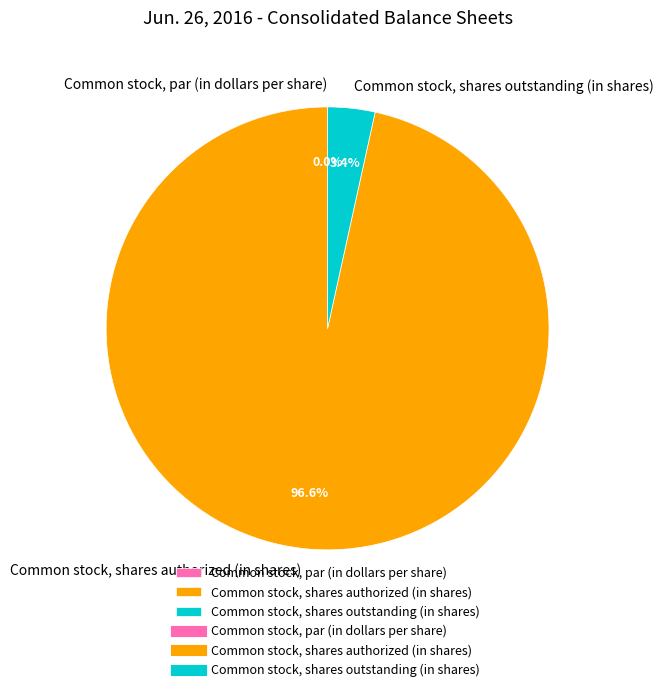

How many slices are in this pie chart?

3